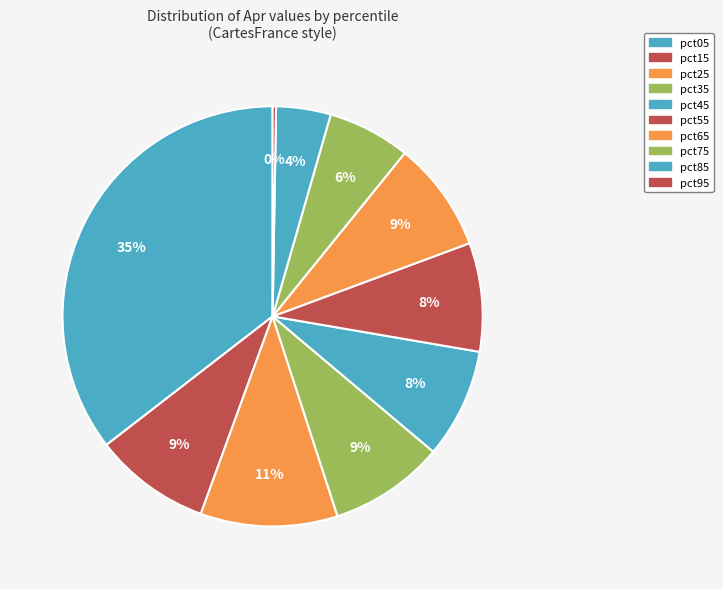

To the nearest percent, what is the combined percentage of pct25 and pct05?

46%